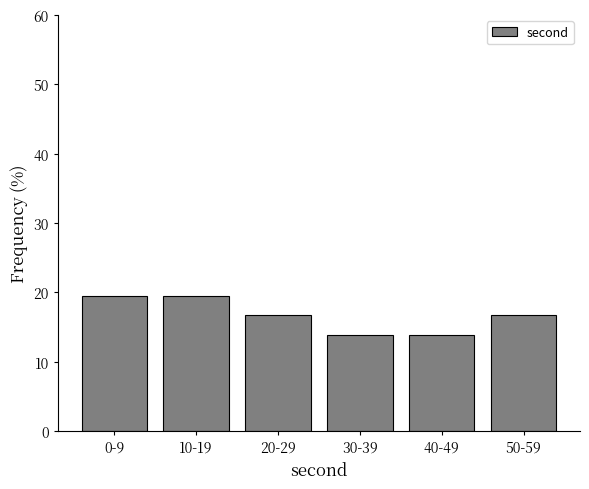

Reading right to left, extract all data points from this chart.

50-59=16.7	40-49=13.9	30-39=13.9	20-29=16.7	10-19=19.4	0-9=19.4